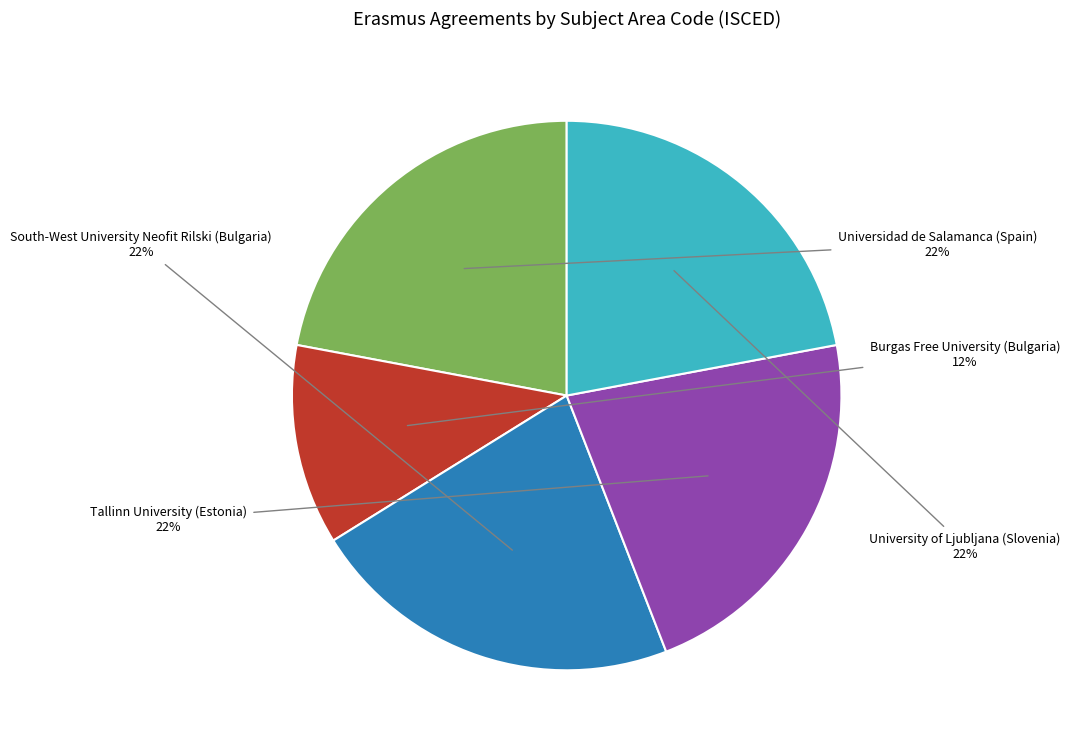

To the nearest percent, what is the average slice percentage?

20%